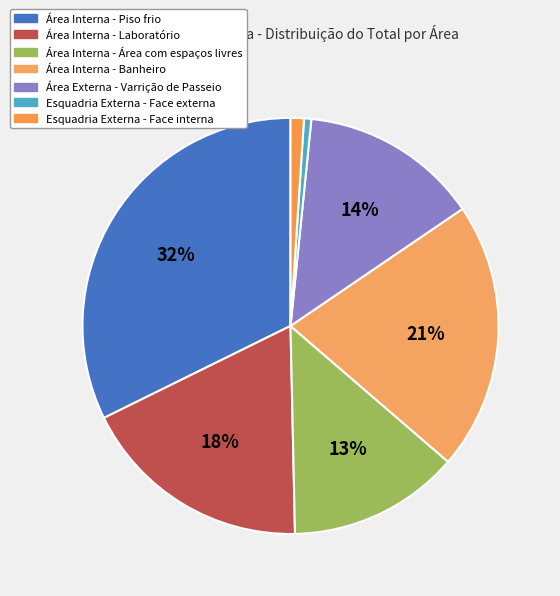

How many segments does this pie chart have?

7